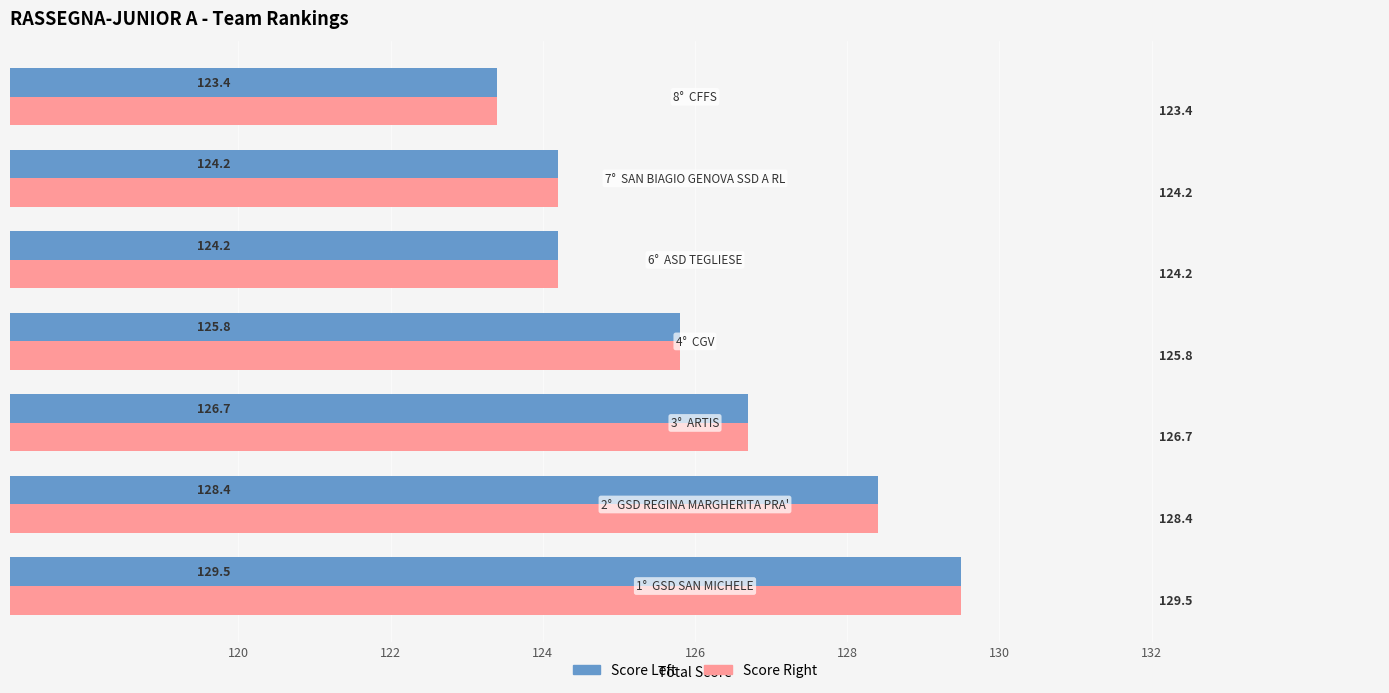

What is the minimum value shown in the chart?

123.4